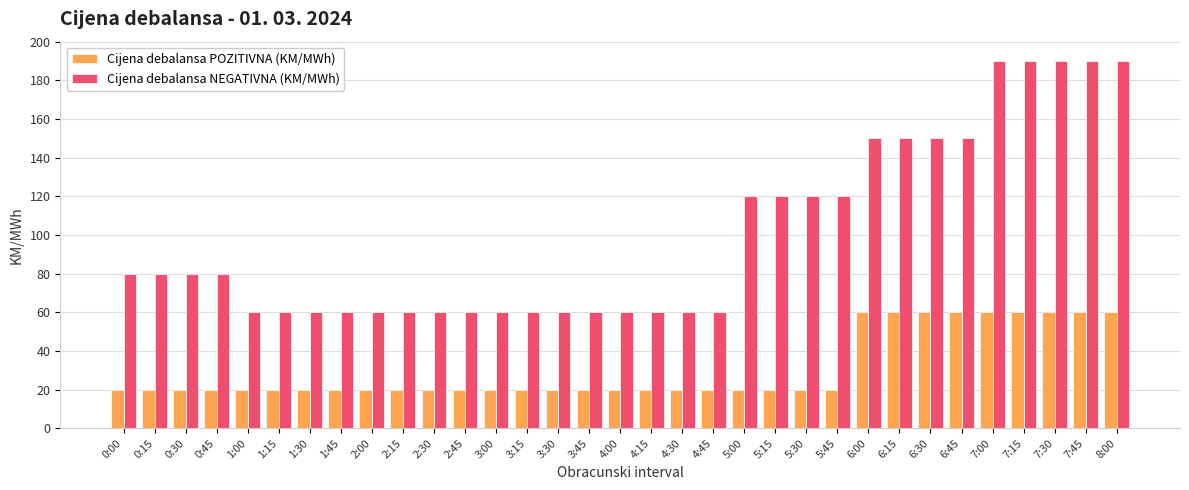

What are all the series names shown in the legend?

Cijena debalansa POZITIVNA (KM/MWh), Cijena debalansa NEGATIVNA (KM/MWh)